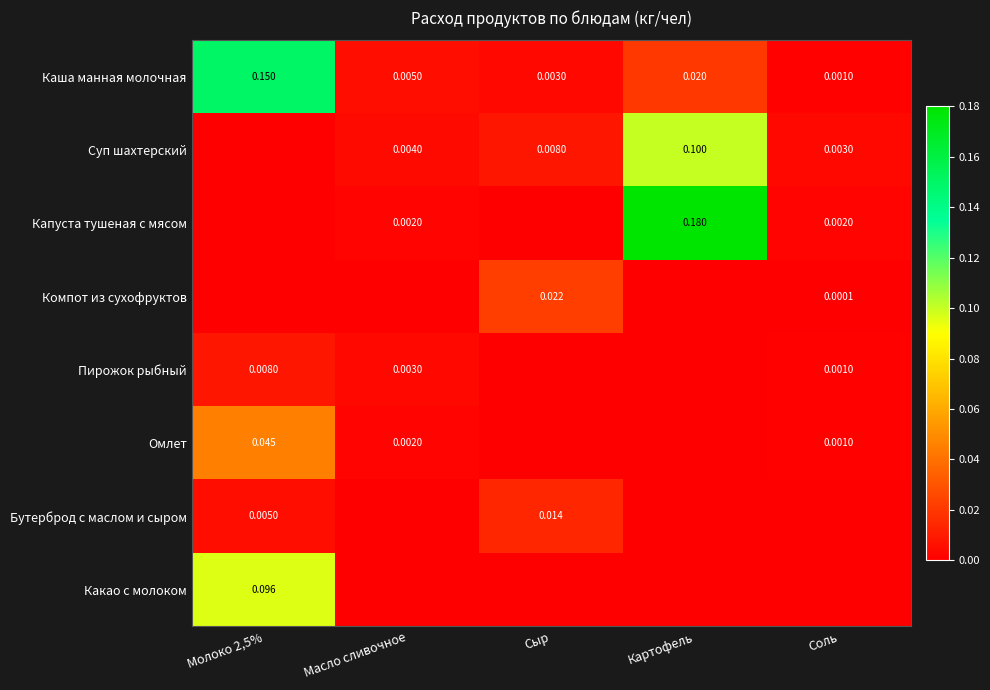

At which label does Каша манная молочная reach its minimum?

Соль